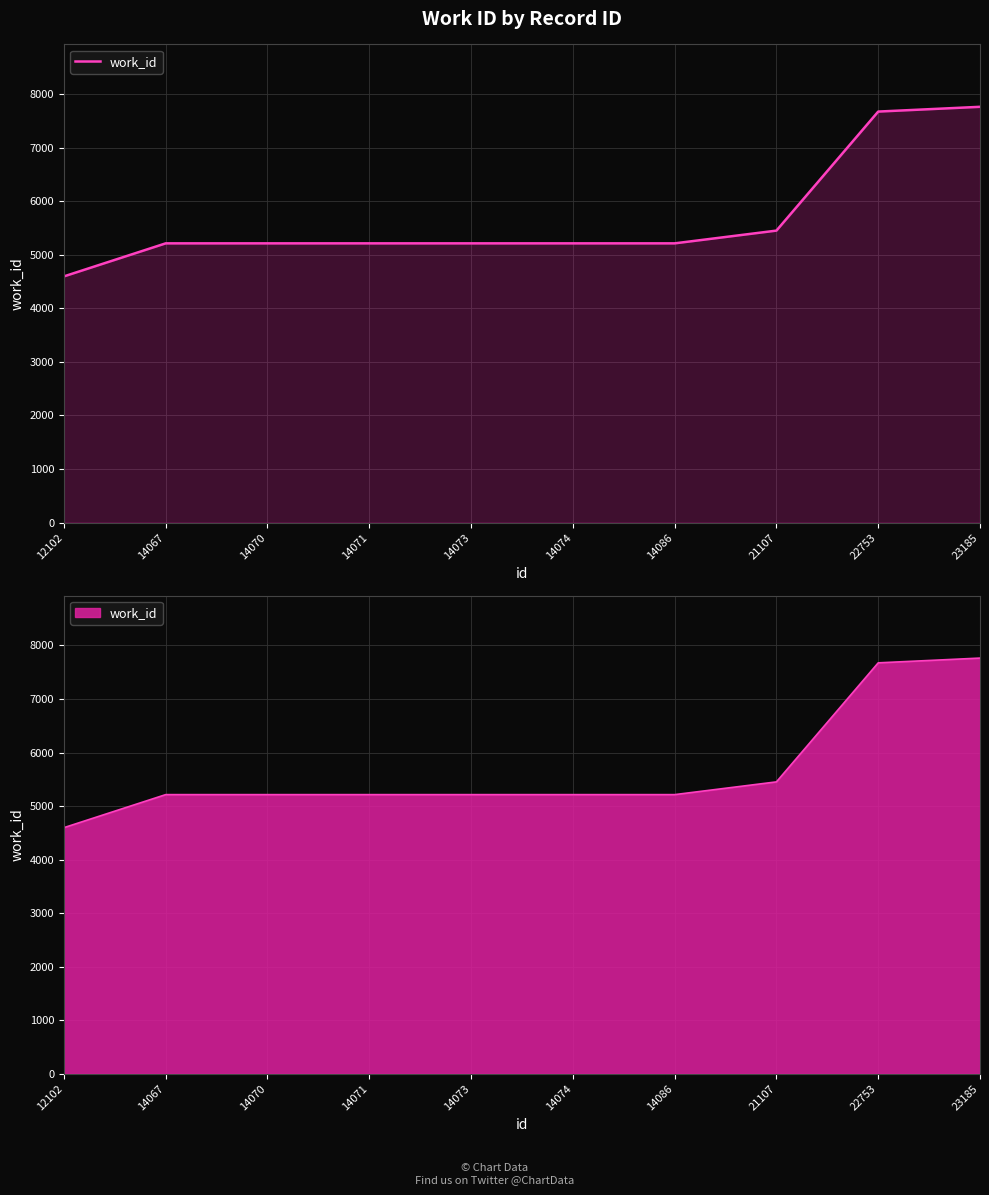

What is the value of the 2nd point from the left?

5214